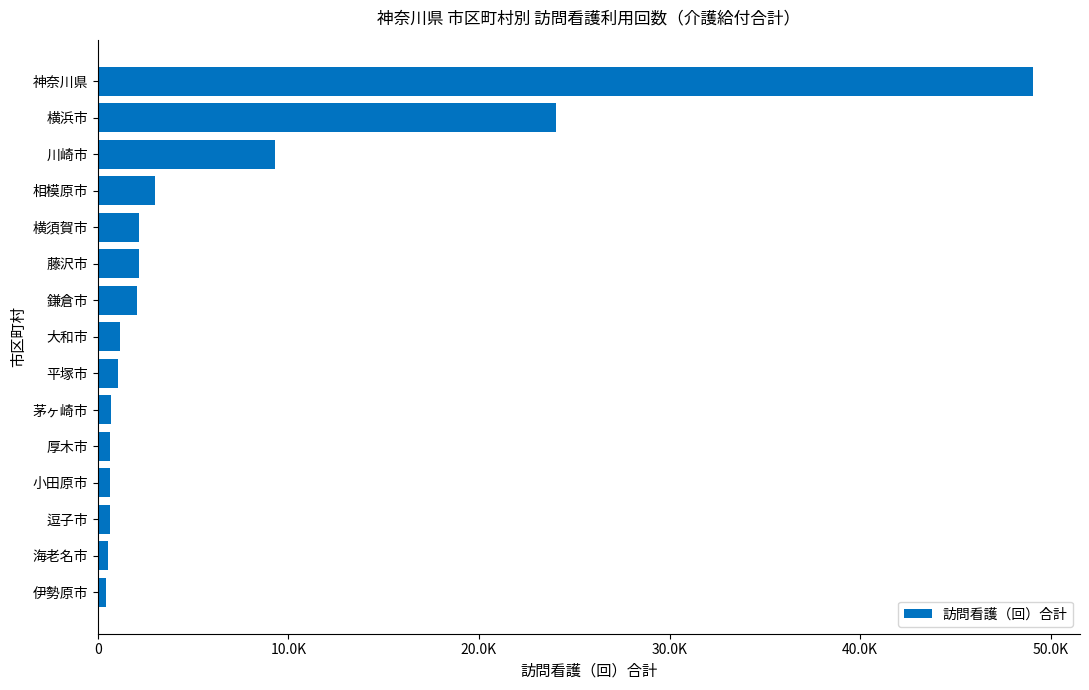

What is the greatest value displayed?

49081